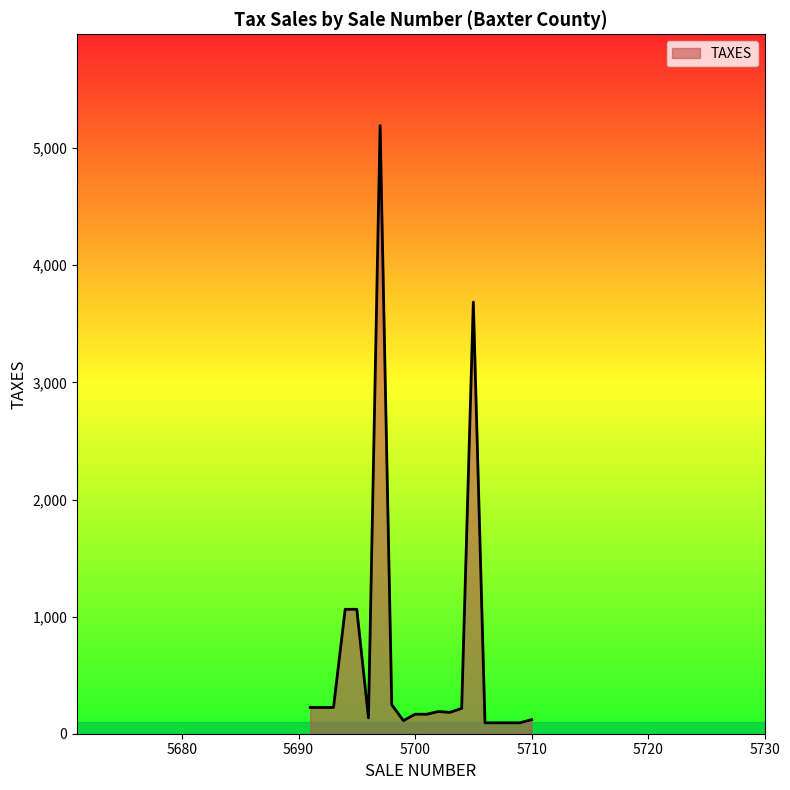

True or false: there are more than 1 points higher than both neighbors.

True